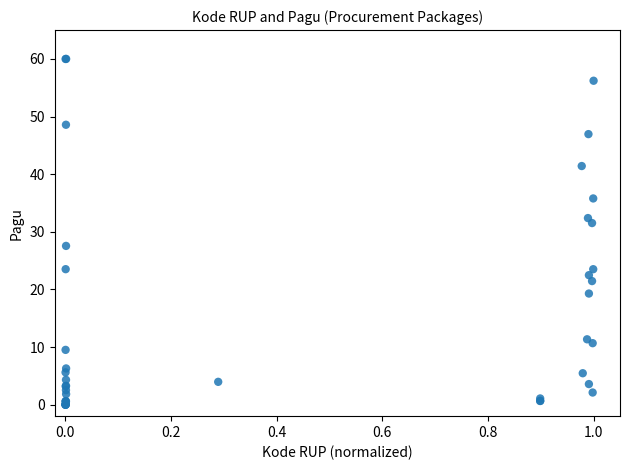

What Y value in the scatter plot is closest to 30?

31.5